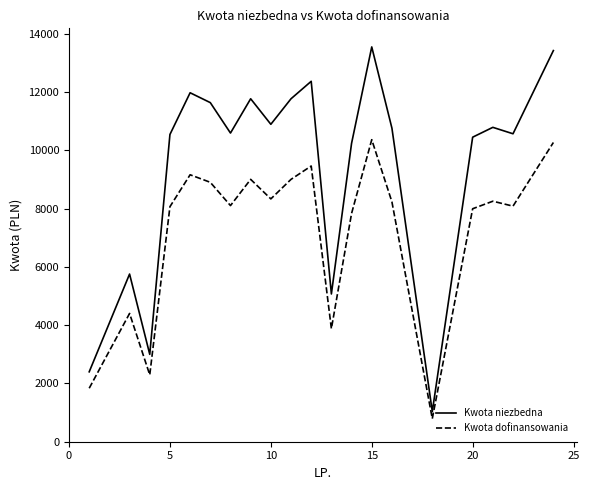

Which series has the largest total across all categories?

Kwota niezbedna